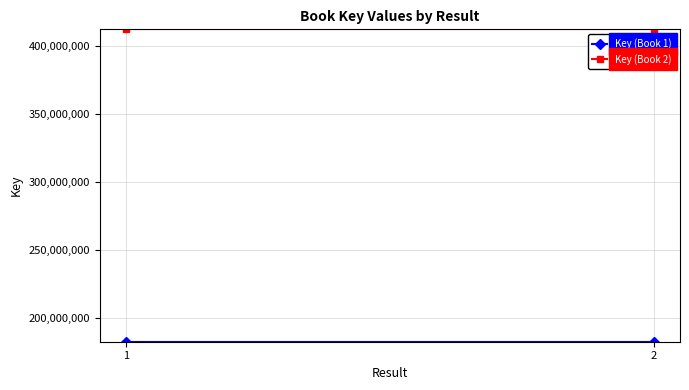

Reading right to left, what are all the values shown in this chart?

Key (Book 1): 182423793	182423793
Key (Book 2): 412078046	412078046